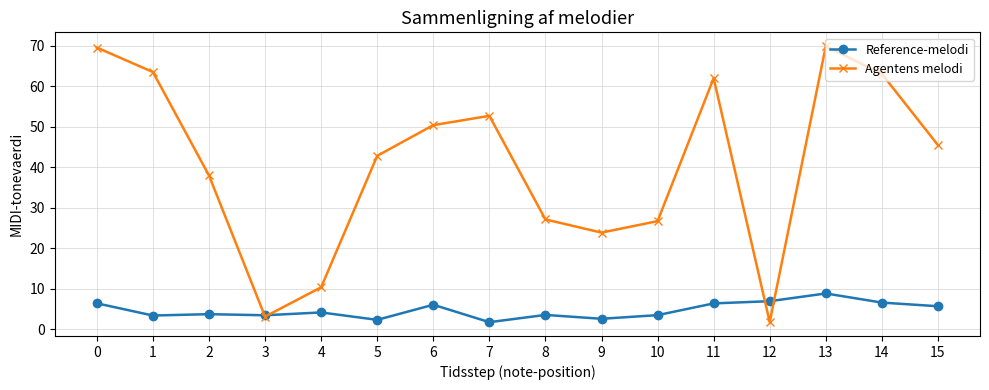

What is the value of the Agentens melodi point at the 3rd from the left?

38.0